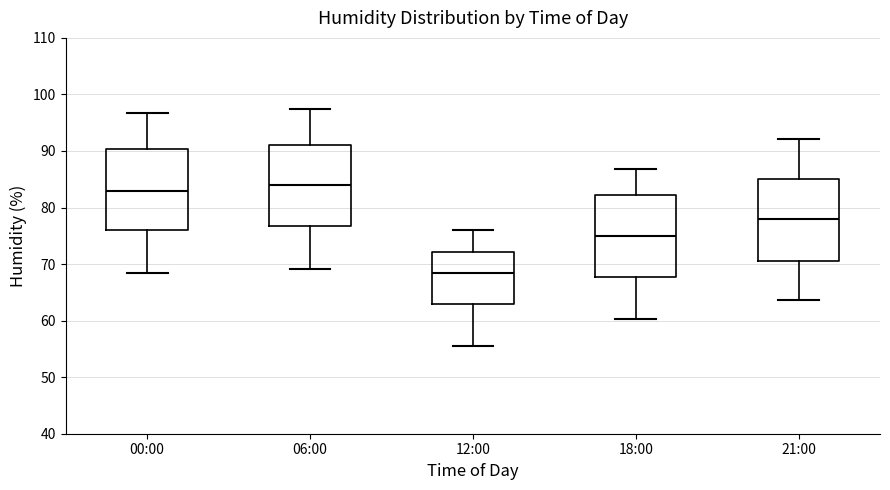

Reading left to right, transcribe this box plot: for each box, give where its median line is, the range the box spans, and where its two whiskers end, as read against the y-axis. The values are not printed on the chart, so give them approximately, as read against the axis.

00:00: median 83, box 76 to 90, whiskers 69 to 97
06:00: median 84, box 77 to 91, whiskers 69 to 98
12:00: median 68, box 63 to 72, whiskers 56 to 76
18:00: median 75, box 68 to 82, whiskers 60 to 87
21:00: median 78, box 71 to 85, whiskers 64 to 92